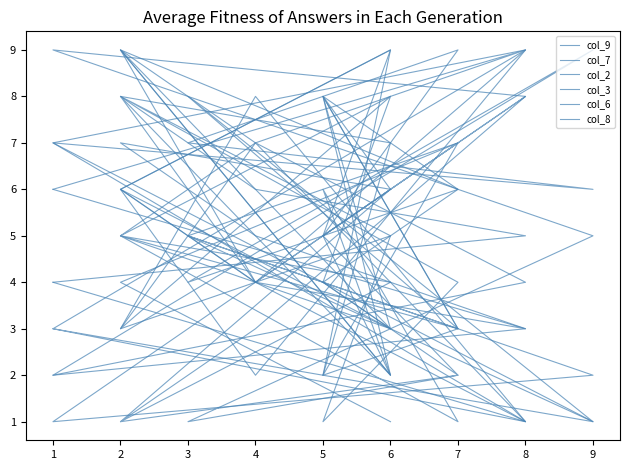

In col_6, how many points are lower than both neighbors (excluding endpoints)?

6